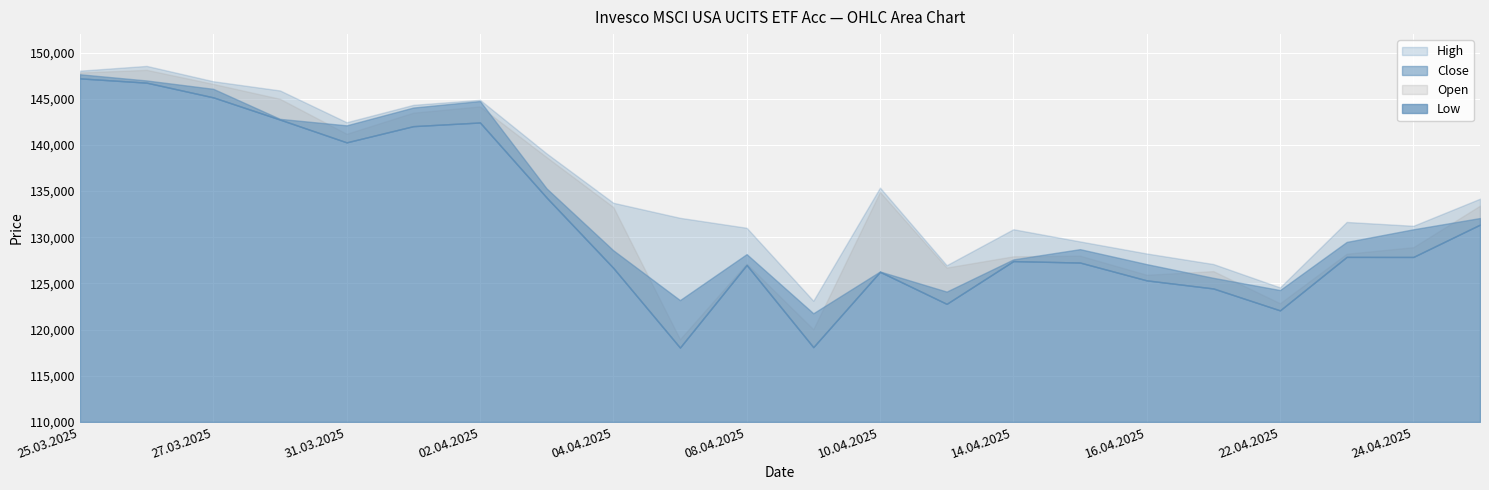

What is the spread (max minus min) of values at 24.04.2025?

3373